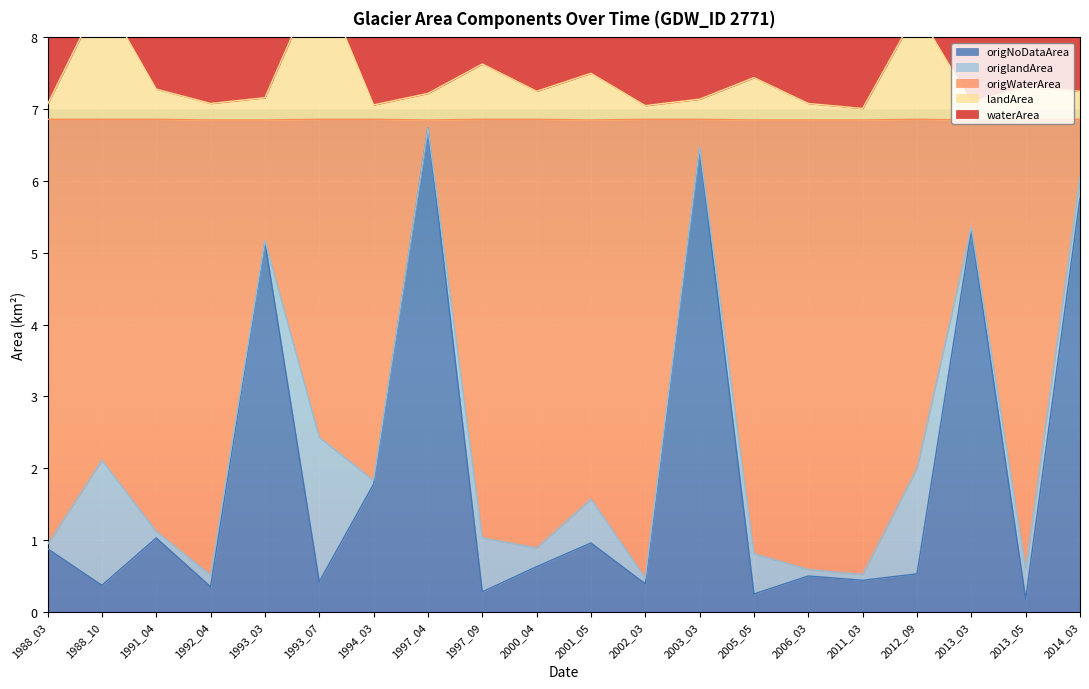

True or false: waterArea and origNoDataArea cross at least once.

False